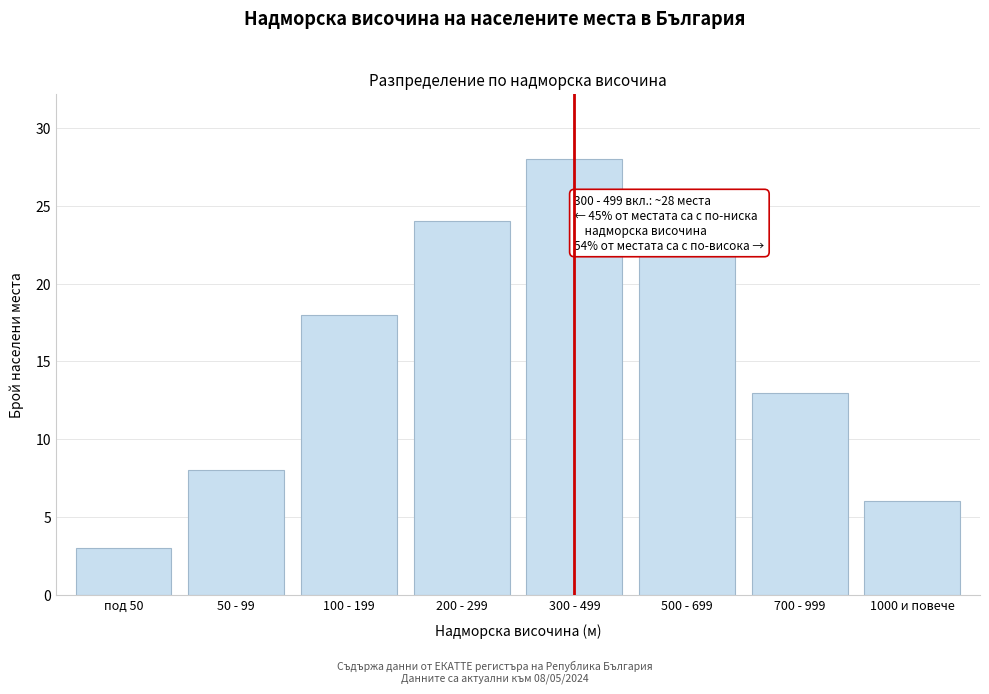

Reading left to right, what are all the values shown in this chart?

3	8	18	24	28	22	13	6